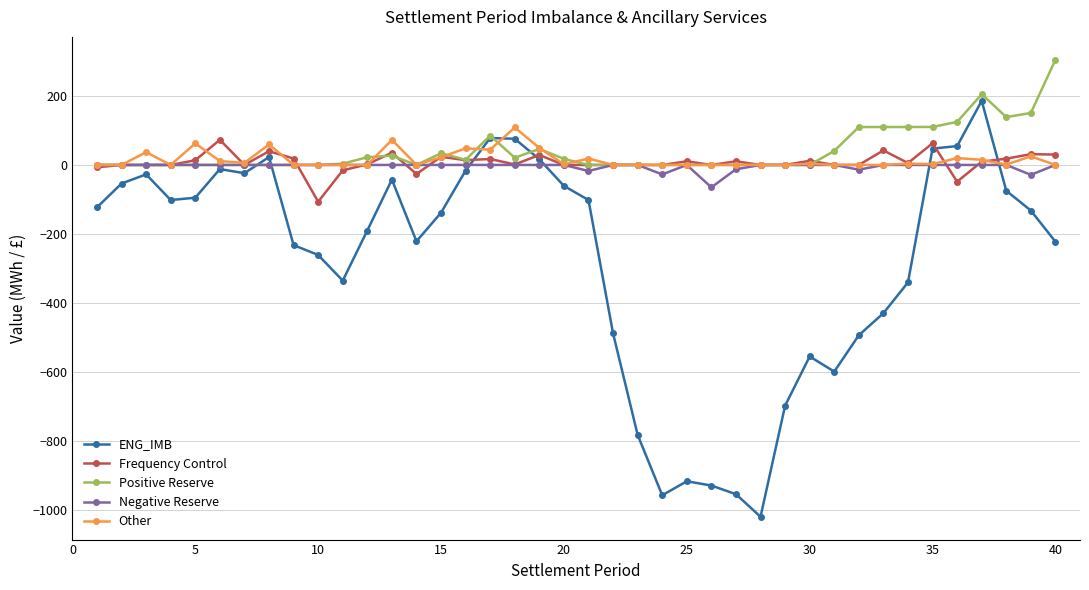

True or false: Other has more than 2 interior local peaks.

True